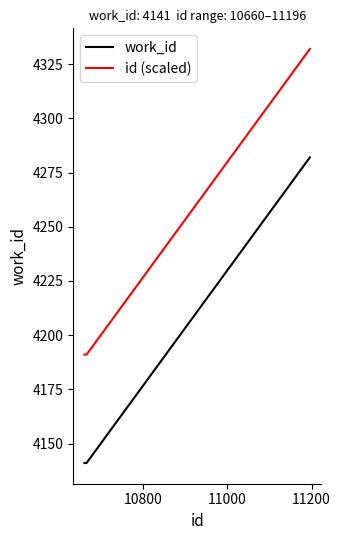

What is the highest value of the id (scaled) series?

4332